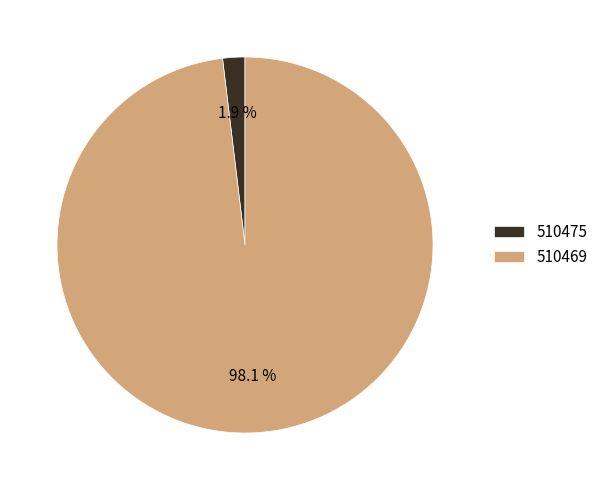

To the nearest percent, what is the average slice percentage?

50%